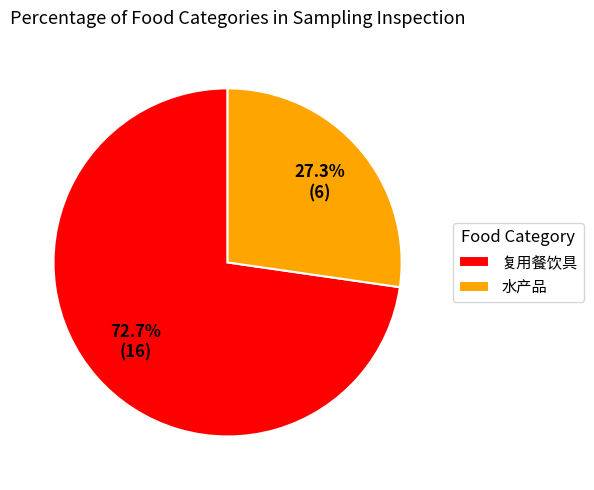

Do 复用餐饮具 and 水产品 together represent more than half of the pie?

Yes